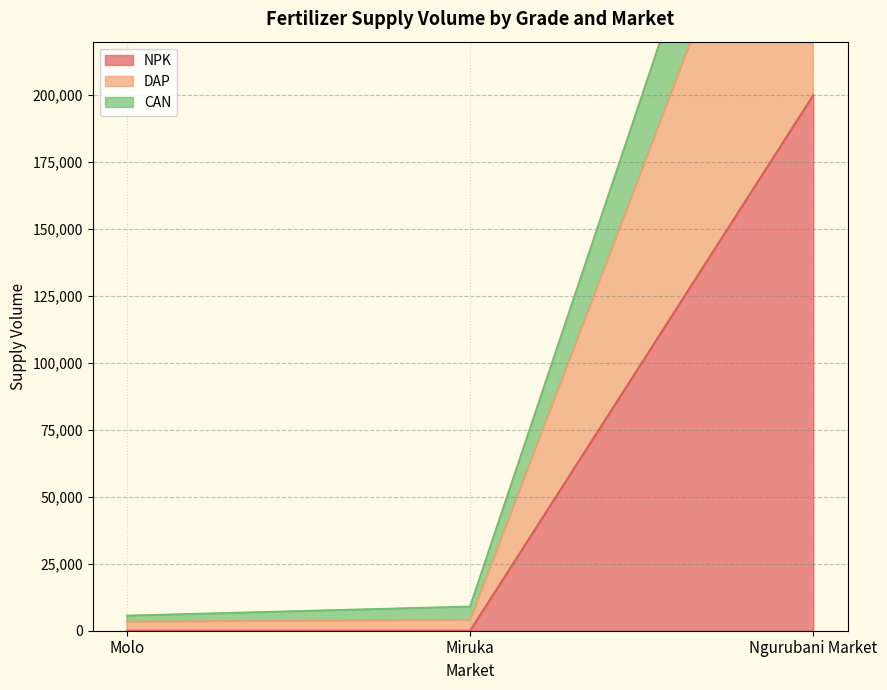

What is the label of the 2nd point from the right?

Miruka